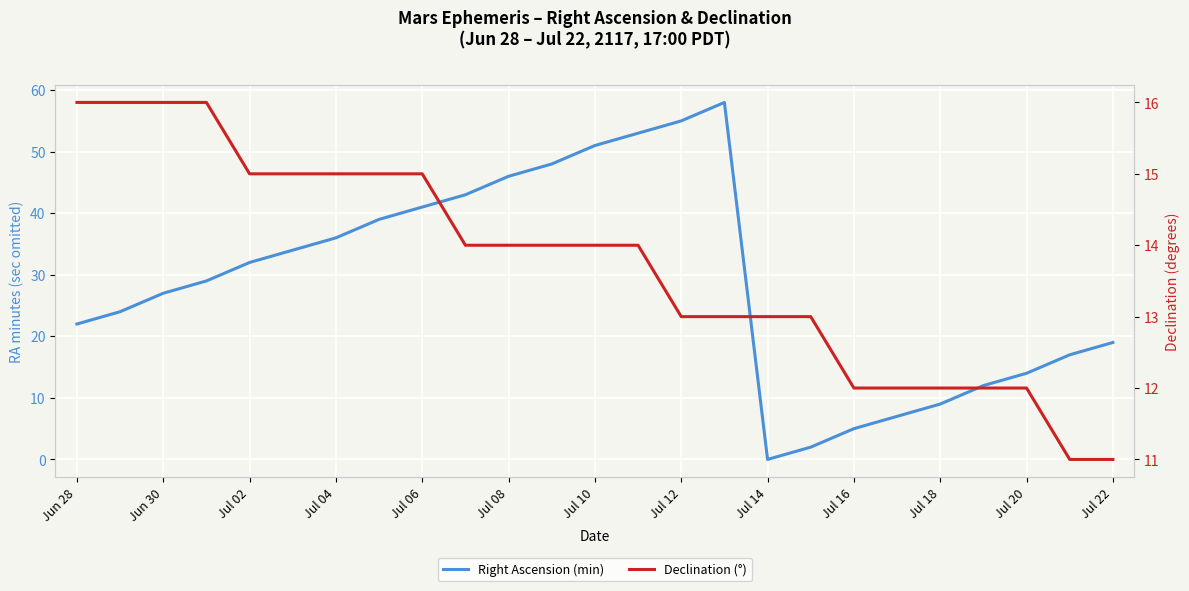

How many data points does each series have?

25